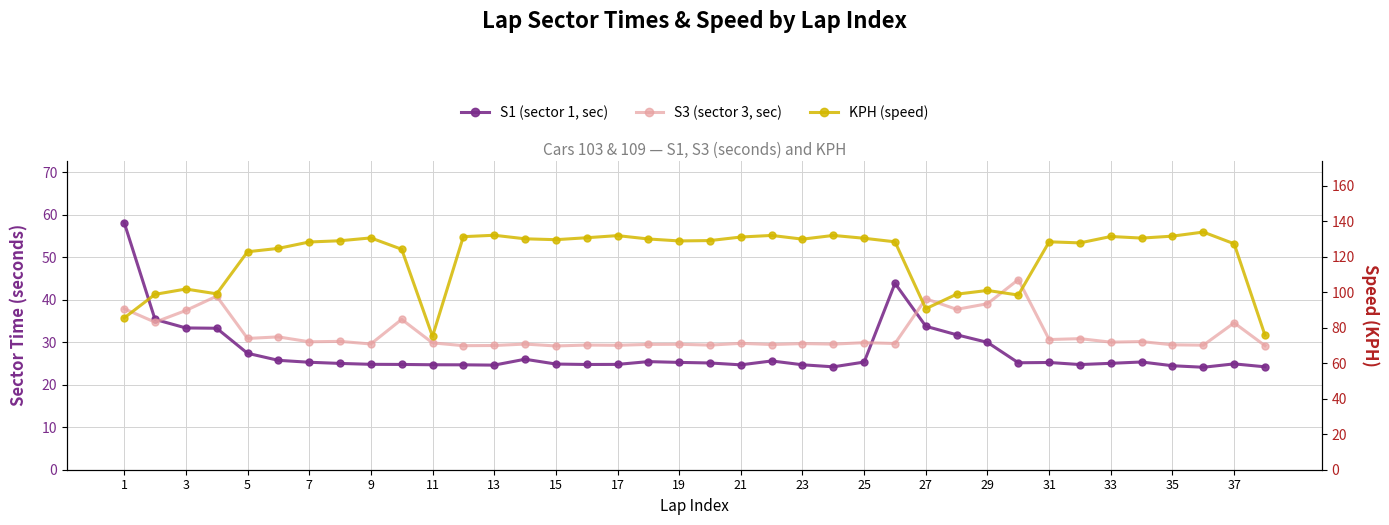

What is the sum of the S1 (sector 1, sec) values at 21 and 1?

83.7